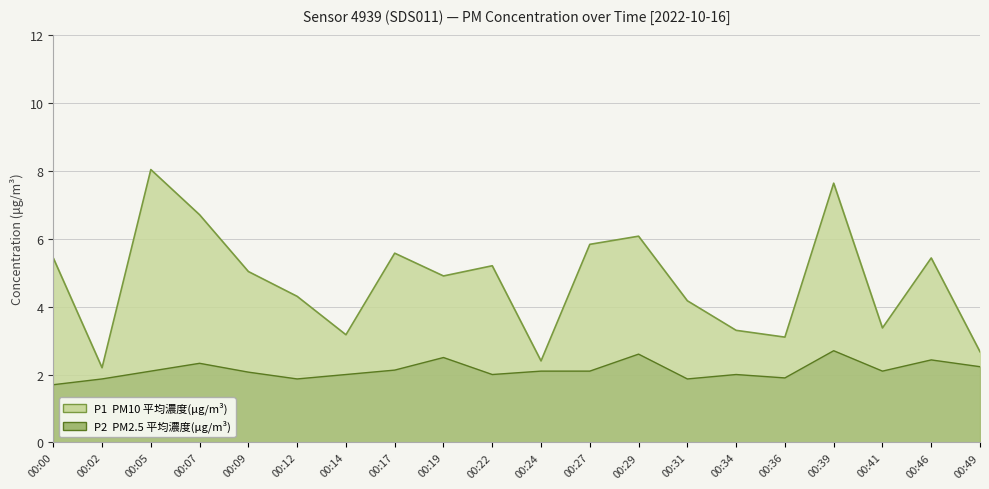

True or false: P2 and P1 intersect in this chart.

False